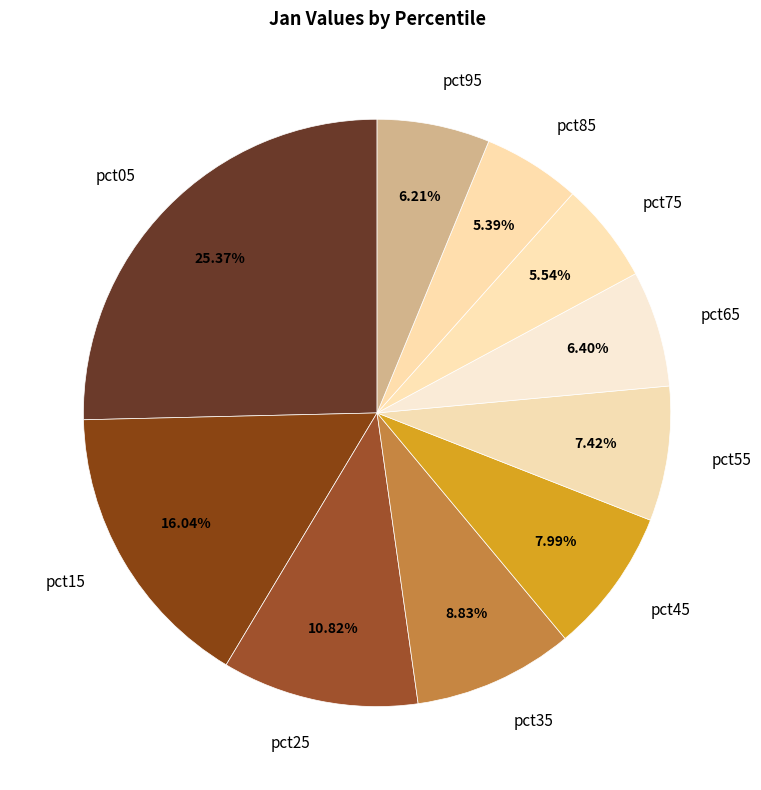

How many segments does this pie chart have?

10